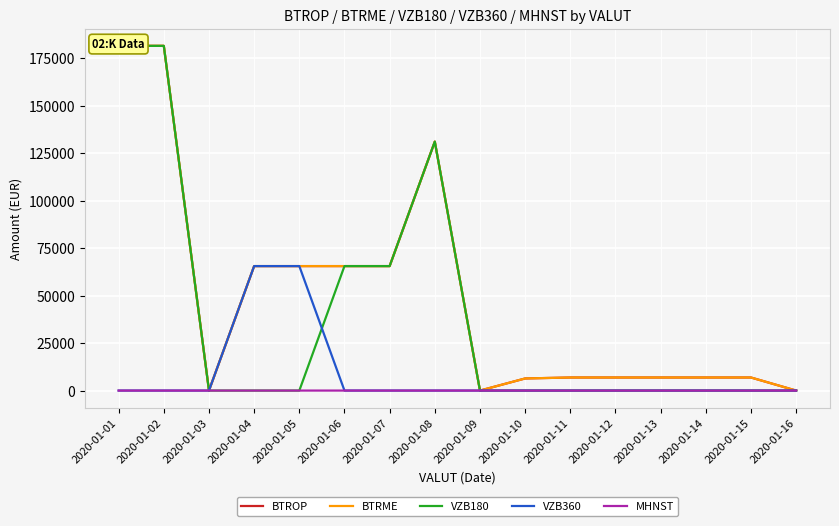

List the series in order of their peak value, lowest first.

MHNST, VZB360, BTROP, BTRME, VZB180